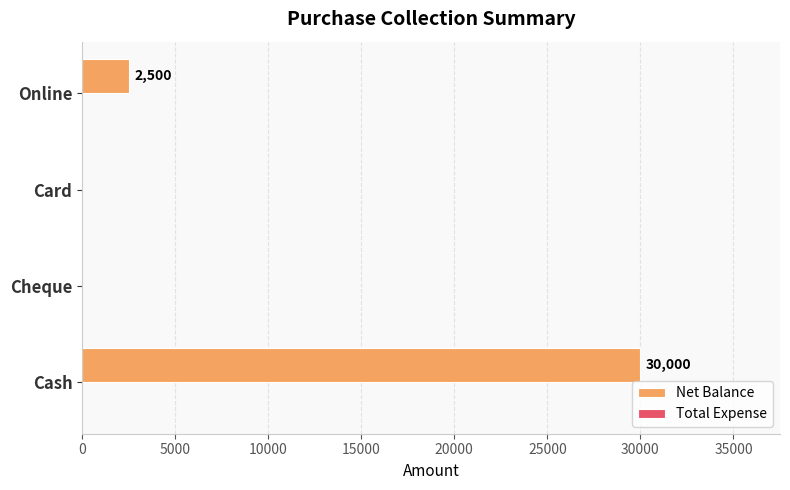

Reading top to bottom, extract all data points from this chart.

Online=2500	Card=0	Cheque=0	Cash=30000